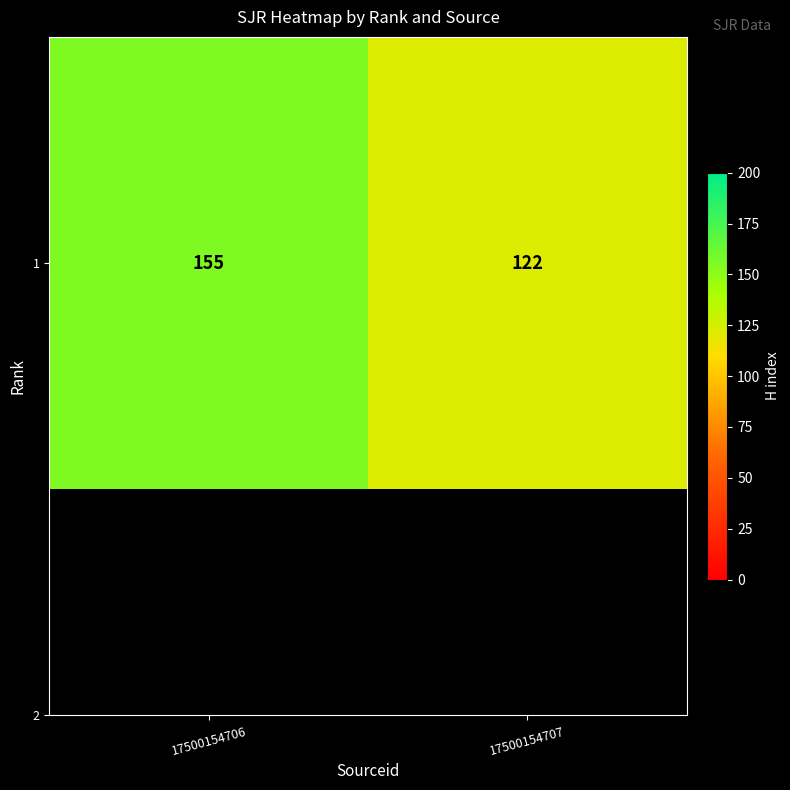

What is the difference between the maximum and minimum values?

33